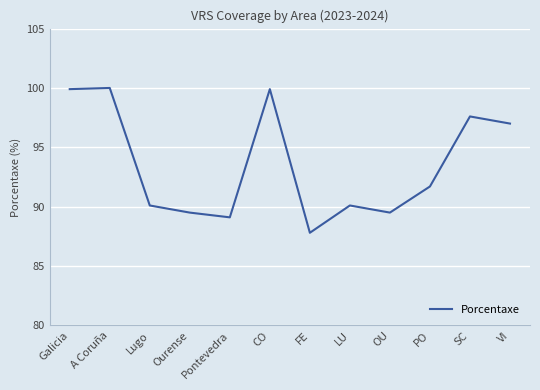

What is the smallest value displayed?

87.8